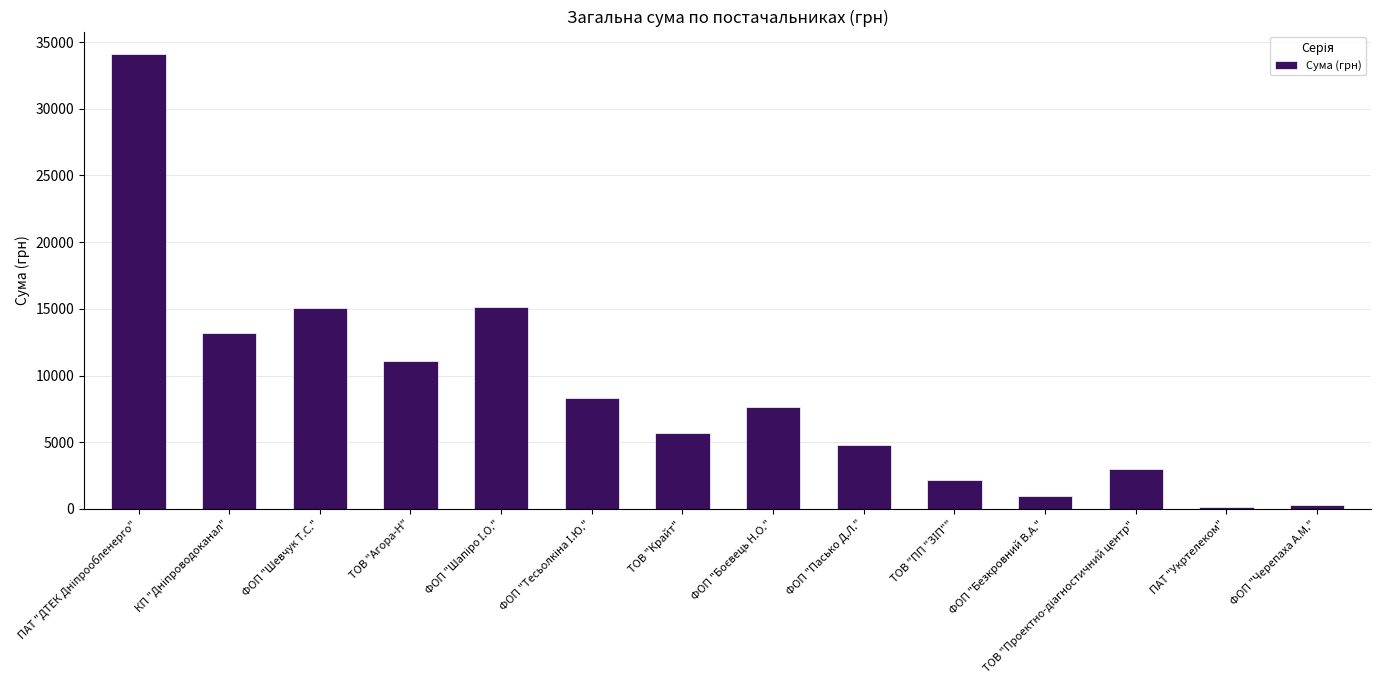

How many data points are less than 7675?

7